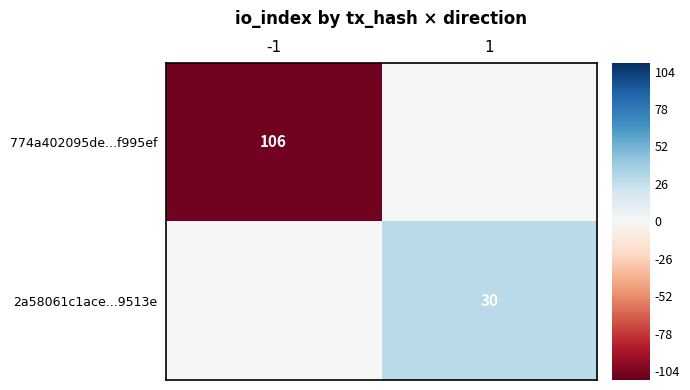

True or false: 2a58061c1ace...9513e has a value of 16 at 1.

False